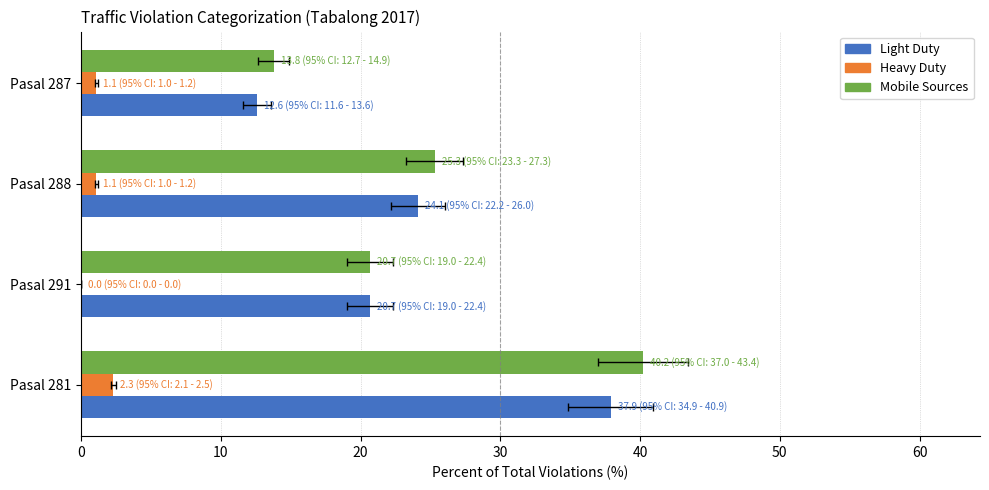

Reading left to right, what are all the values shown in this chart?

Light Duty: 37.9	20.7	24.1	12.6
Heavy Duty: 2.3	0.0	1.1	1.1
Mobile Sources: 40.2	20.7	25.3	13.8